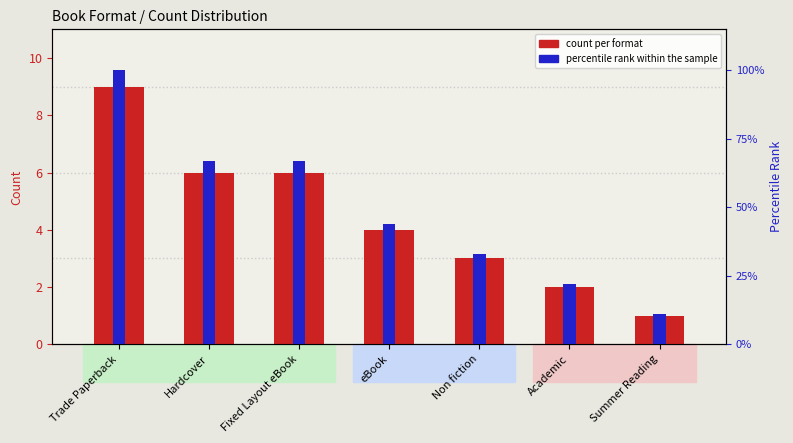

What is the maximum value for count per format?

9